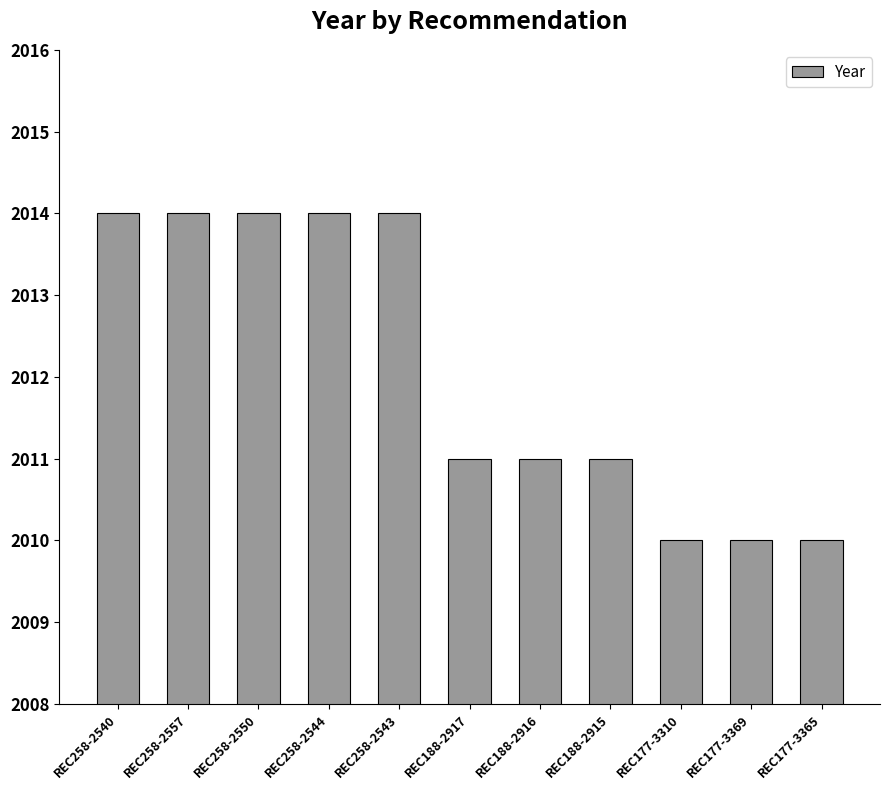

What is the sum of all values?

22133